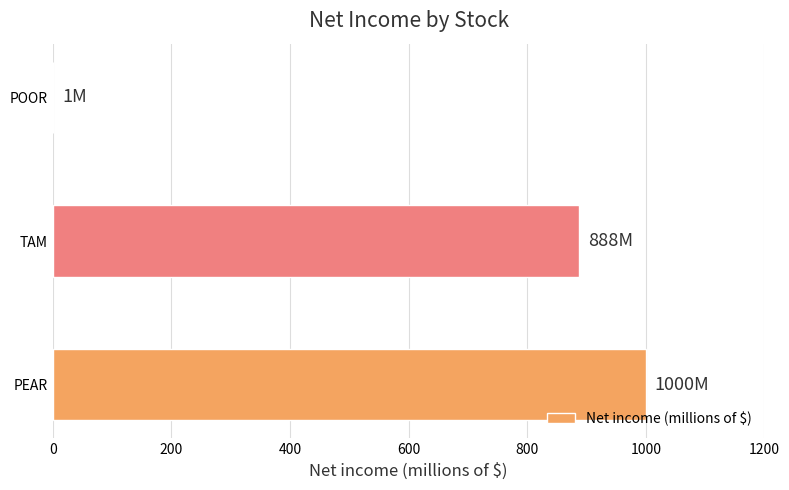

What is the sum of all values?

1889